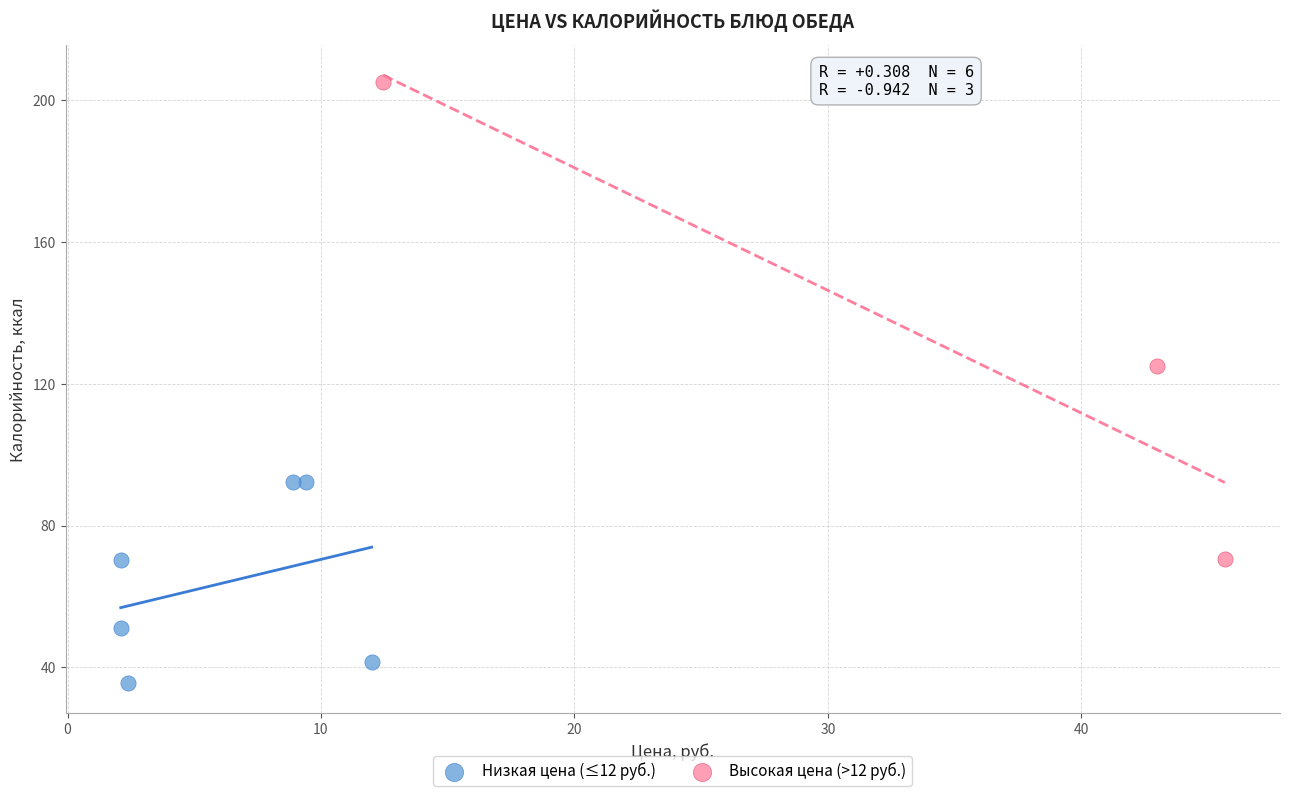

Which series contains the lowest Y value?

Низкая цена (≤12 руб.)